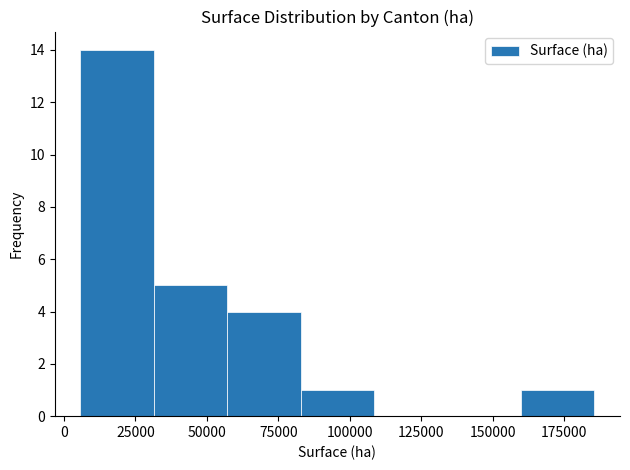

What is the height of the bar covering 85000 to 110000 on the x-axis? Neither the bar edges nor the heights are printed on the chart, so give them approximately, as read against the axes.

1